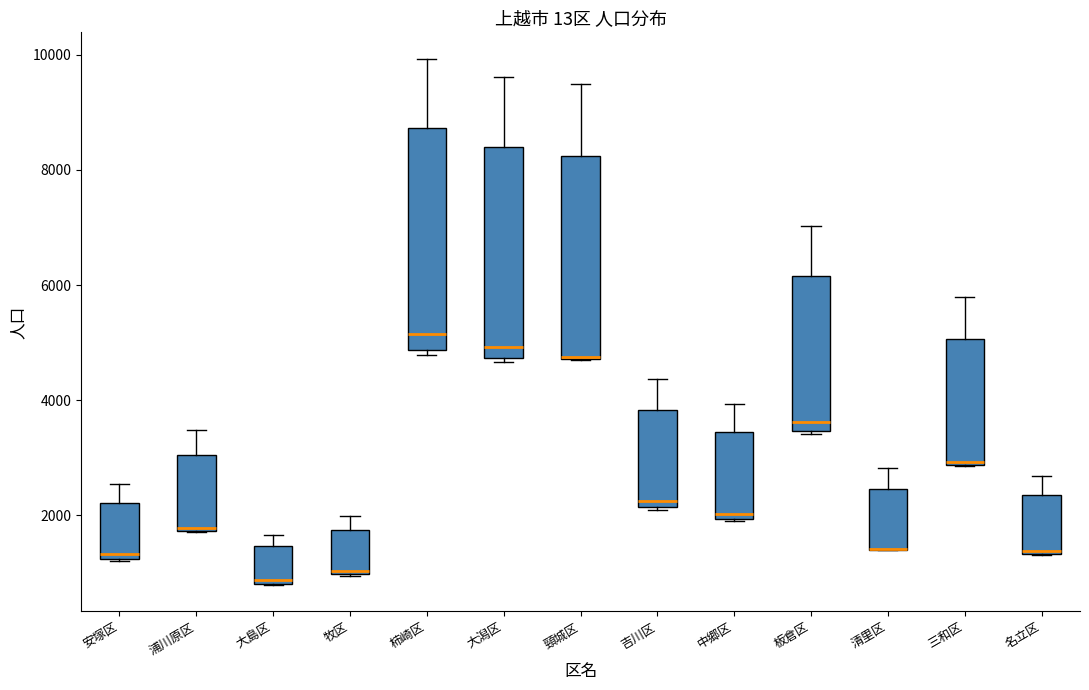

Reading left to right, read every box against the y-axis: the position of its median line, the range the box covers, and the ends of its whiskers. The values are not printed on the chart, so give them approximately, as read against the axis.

安塚区: median 1400, box 1200 to 2200, whiskers 1200 to 2600
浦川原区: median 1800, box 1800 to 3000, whiskers 1800 to 3400
大島区: median 800 (just above the box's lower edge), box 800 to 1400, whiskers 800 to 1600
牧区: median 1000, box 1000 to 1800, whiskers 1000 to 2000
柿崎区: median 5200, box 4800 to 8800, whiskers 4800 (just below the box's lower edge) to 10000
大潟区: median 5000, box 4800 to 8400, whiskers 4600 to 9600
頸城区: median 4800 (drawn on the box's lower edge), box 4800 to 8200, whiskers 4800 to 9400
吉川区: median 2200 (just above the box's lower edge), box 2200 to 3800, whiskers 2000 to 4400
中郷区: median 2000 (just above the box's lower edge), box 2000 to 3400, whiskers 2000 to 4000
板倉区: median 3600, box 3400 to 6200, whiskers 3400 to 7000
清里区: median 1400 (drawn on the box's lower edge), box 1400 to 2400, whiskers 1400 to 2800
三和区: median 3000, box 2800 to 5000, whiskers 2800 to 5800
名立区: median 1400, box 1400 to 2400, whiskers 1400 to 2600